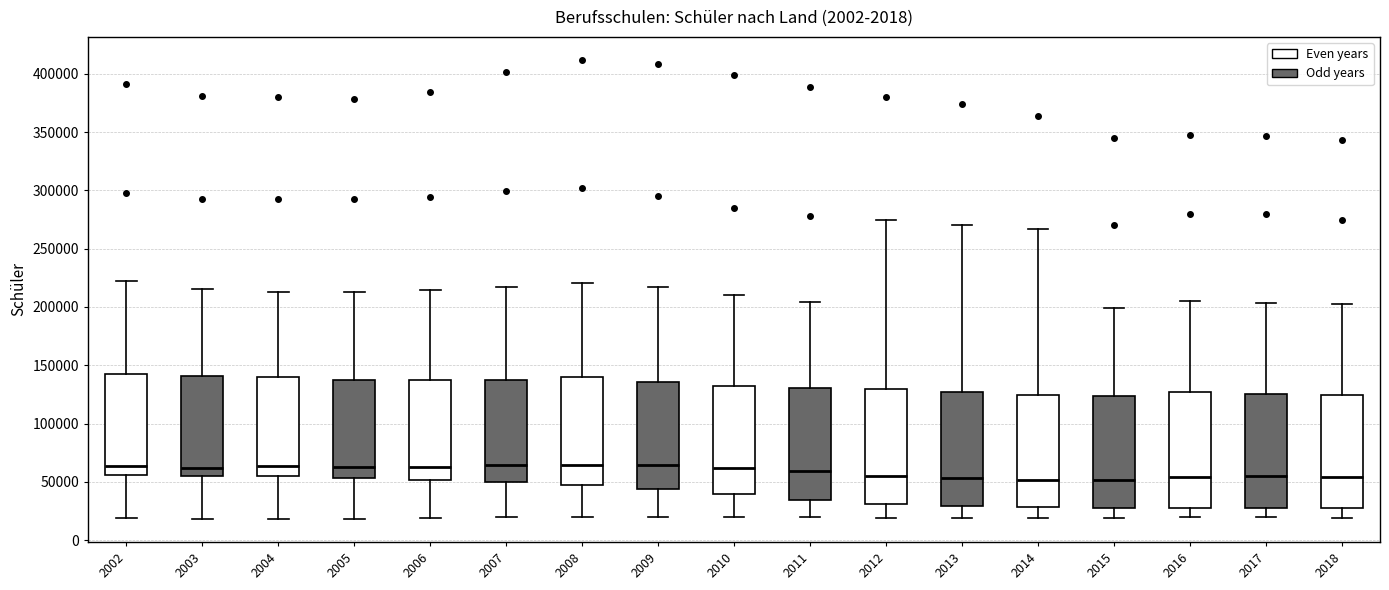

Where does the lower whisker of the box at x = 2006 end on the y-axis? The values are not printed on the chart, so give them approximately, as read against the axis.

20000